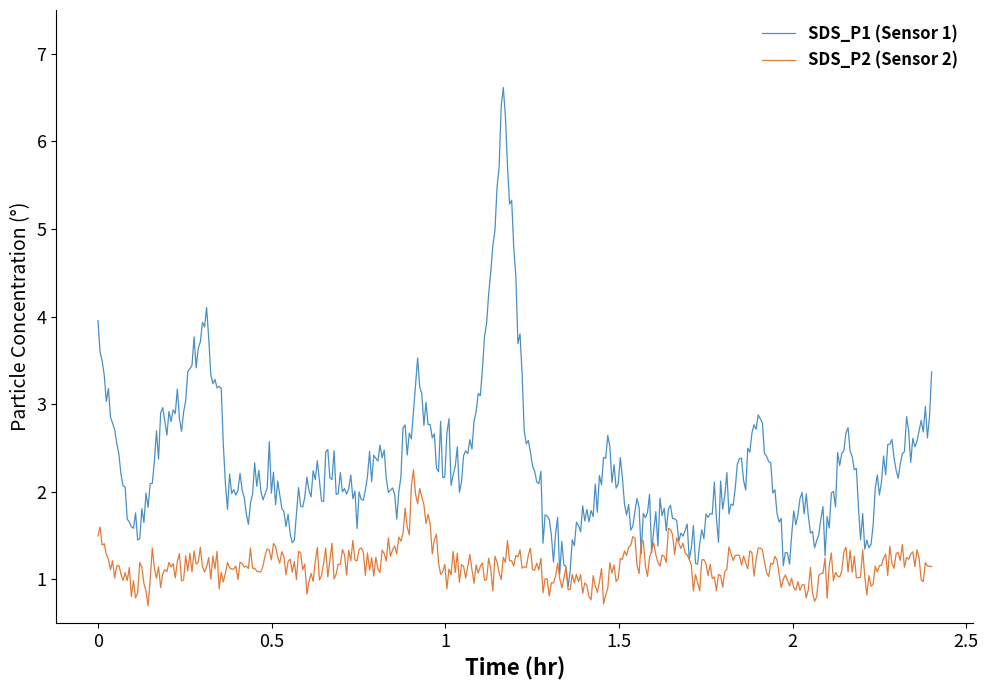

Rank the series by their average value, from highest to lowest.

SDS_P1 (Sensor 1), SDS_P2 (Sensor 2)